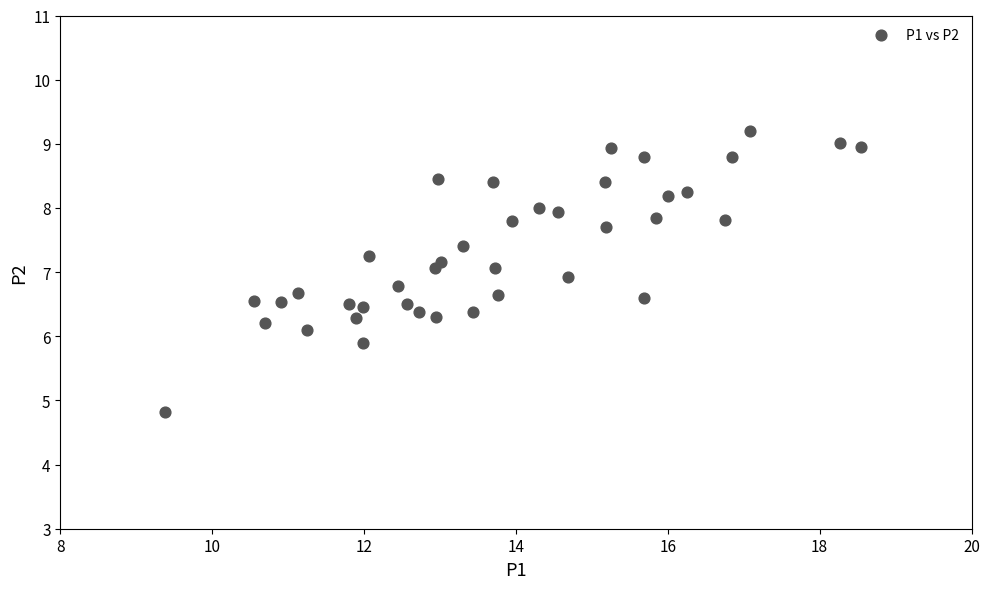

What is the range of Y values (max minus min)?

4.4